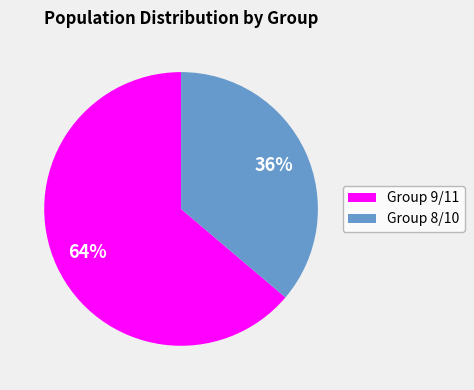

To the nearest percent, what percentage of the pie is Group 8/10?

36%